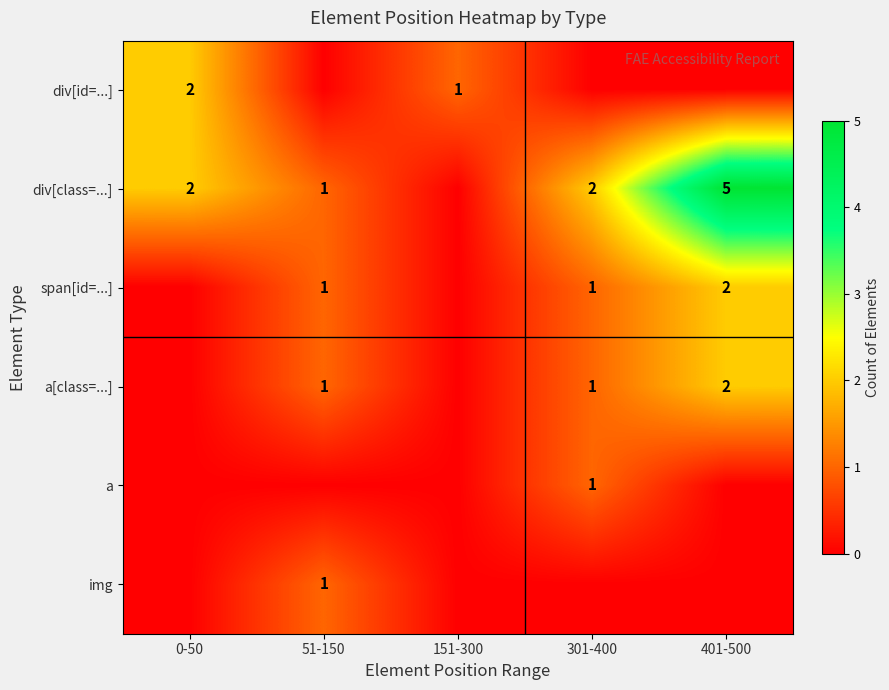

Is the value of div[class=...] at 301-400 greater than the value of span[id=...] at 301-400?

Yes